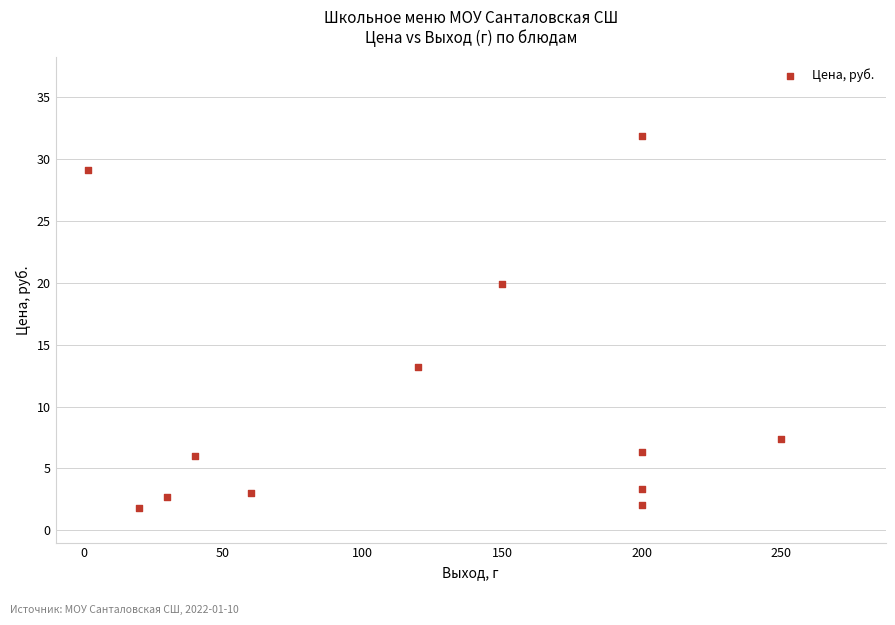

What is the range of Y values (max minus min)?

30.1